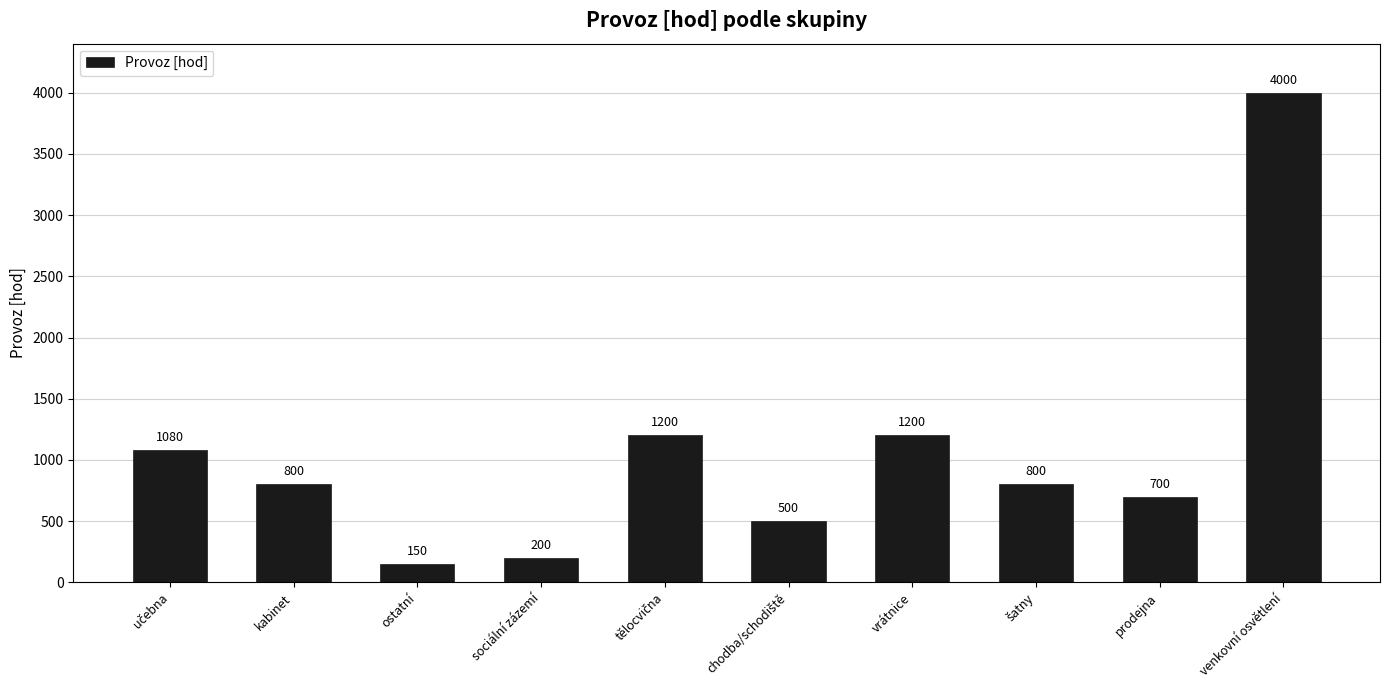

Are the bars grouped side by side (vs. stacked)?

No